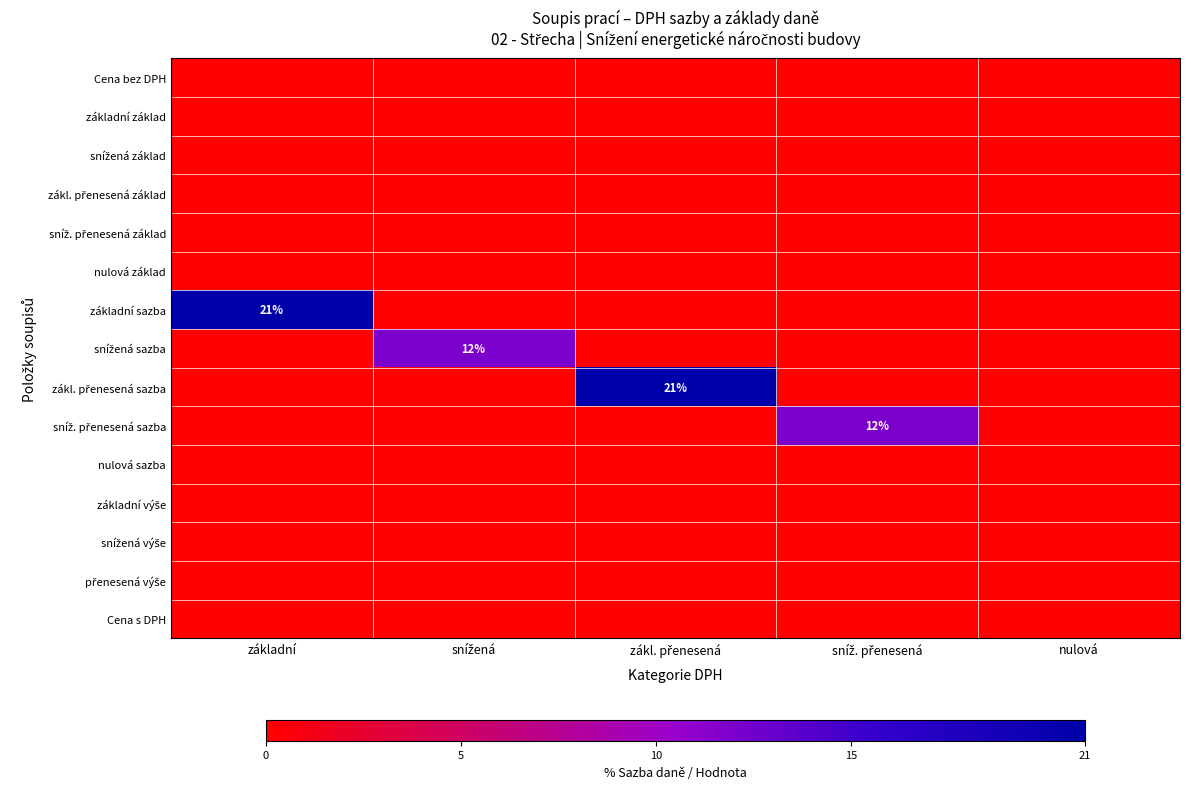

What is the total value across all series at sníž. přenesená?

12